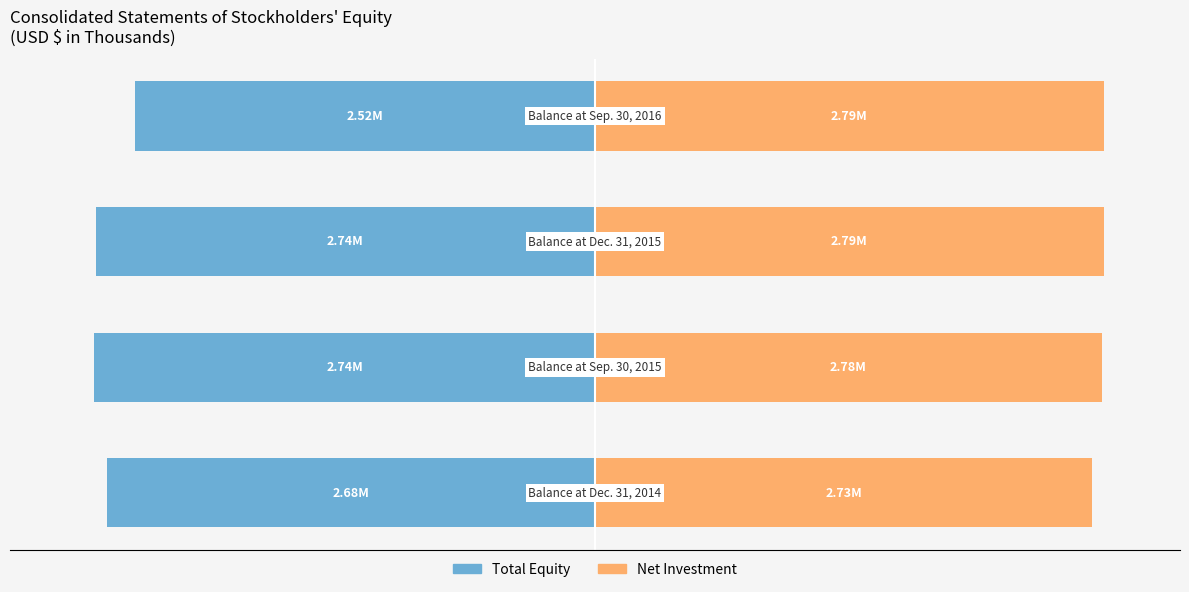

Which series has the largest range (max minus min)?

Total Equity